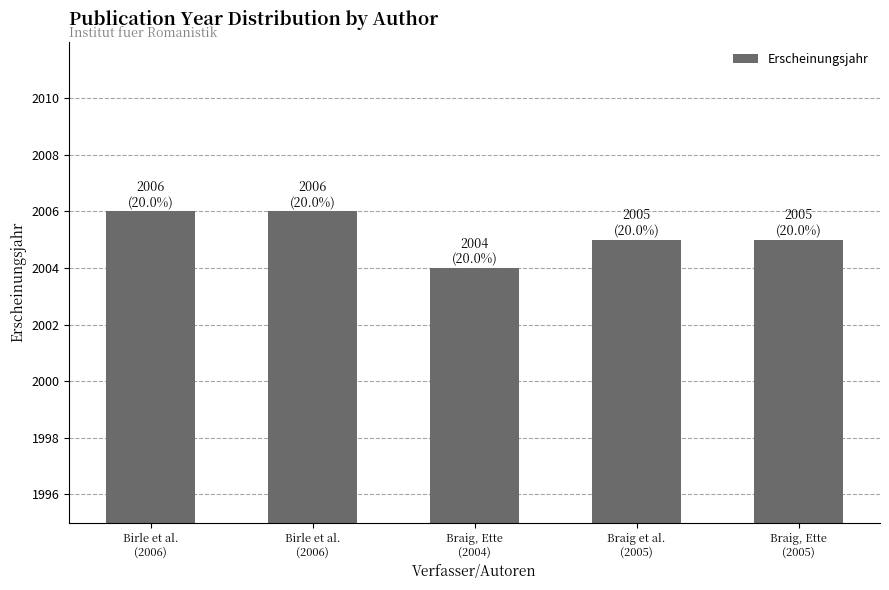

How many distinct data groups are displayed?

1